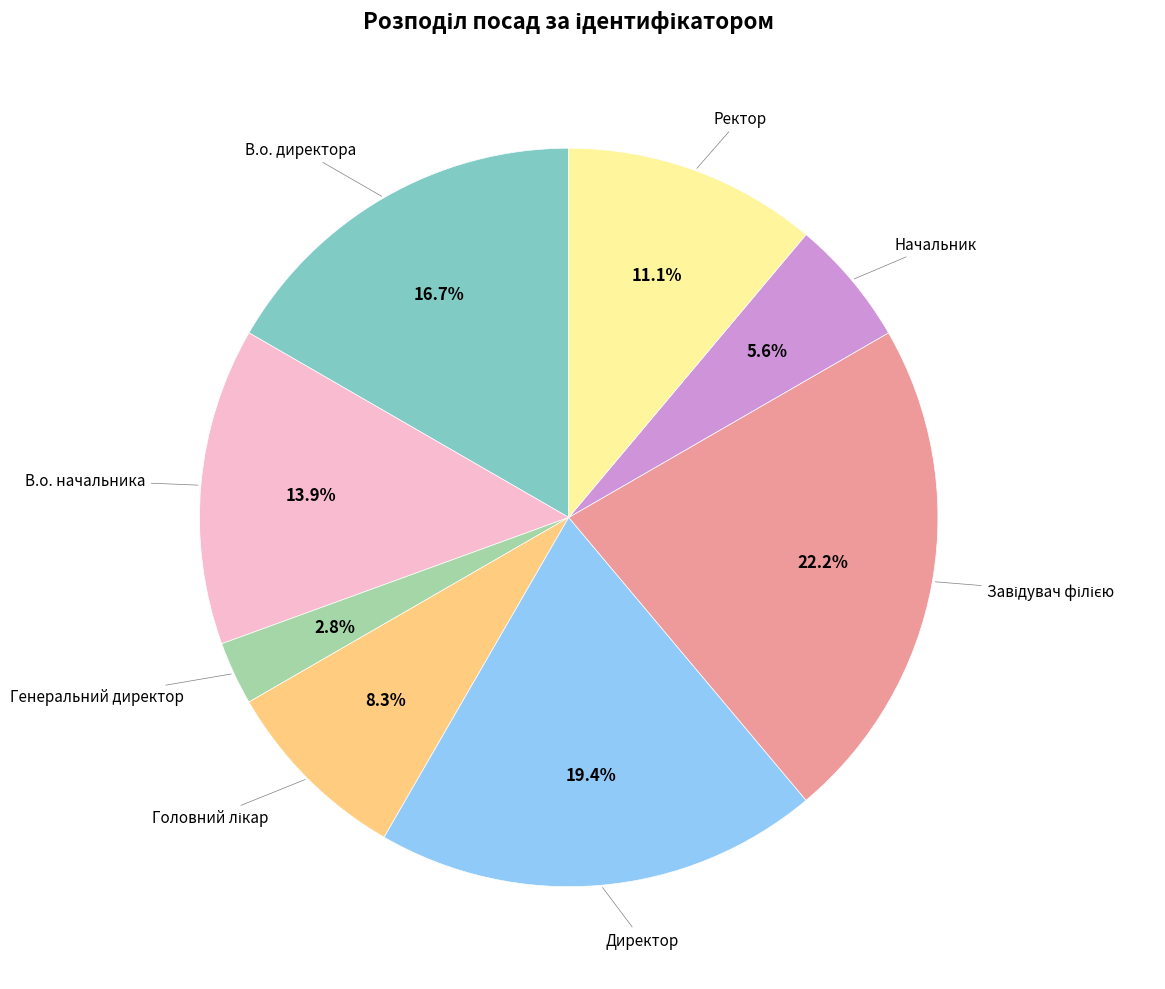

Does Директор account for over 50% of the chart?

No